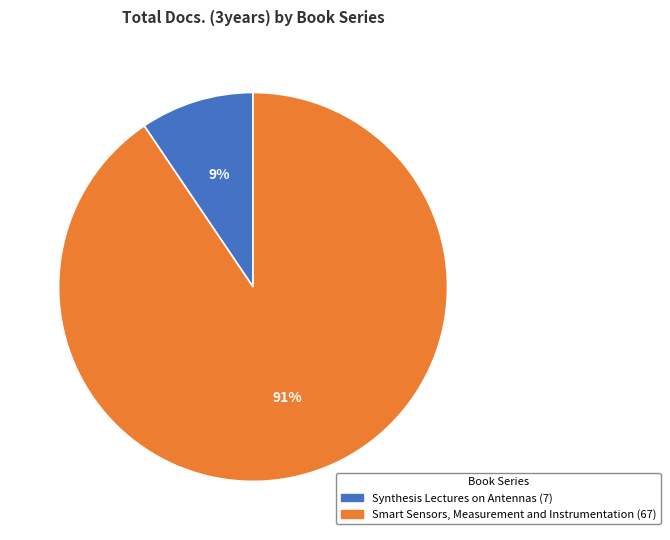

Is there a majority slice in this chart?

Yes